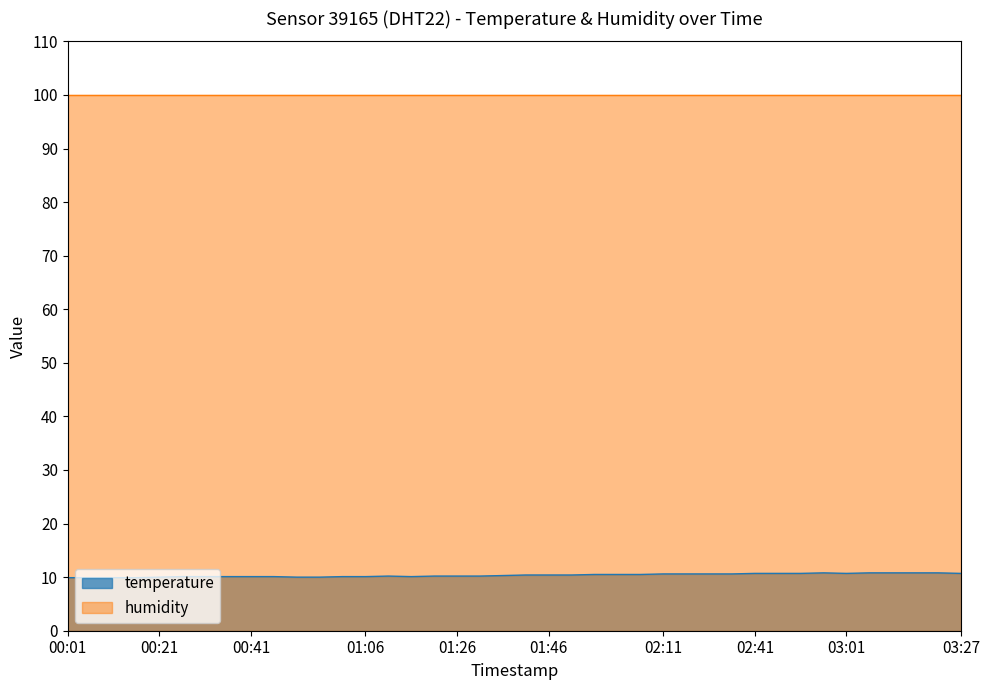

Does the chart have visible grid lines?

No